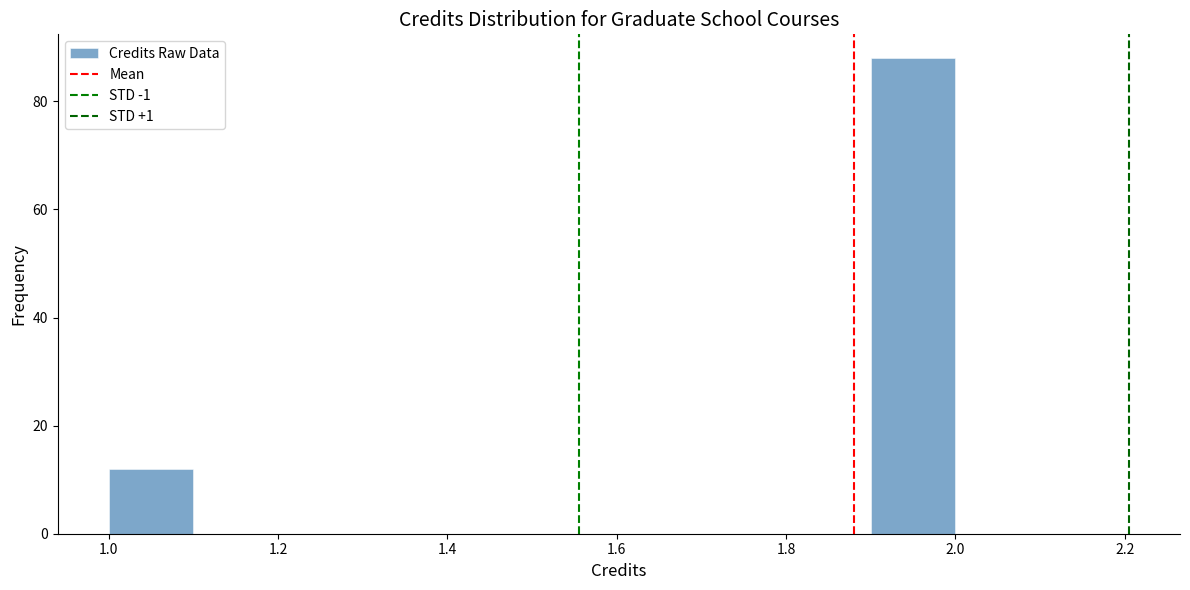

Reading left to right, list every bar in this chart as the range it spans on the x-axis followed by its height. The values are not printed on the chart, so give them approximately, as read against the axis.

1.0 to 1.1: 12
1.1 to 1.2: 0
1.2 to 1.3: 0
1.3 to 1.4: 0
1.4 to 1.5: 0
1.5 to 1.6: 0
1.6 to 1.7: 0
1.7 to 1.8: 0
1.8 to 1.9: 0
1.9 to 2.0: 88